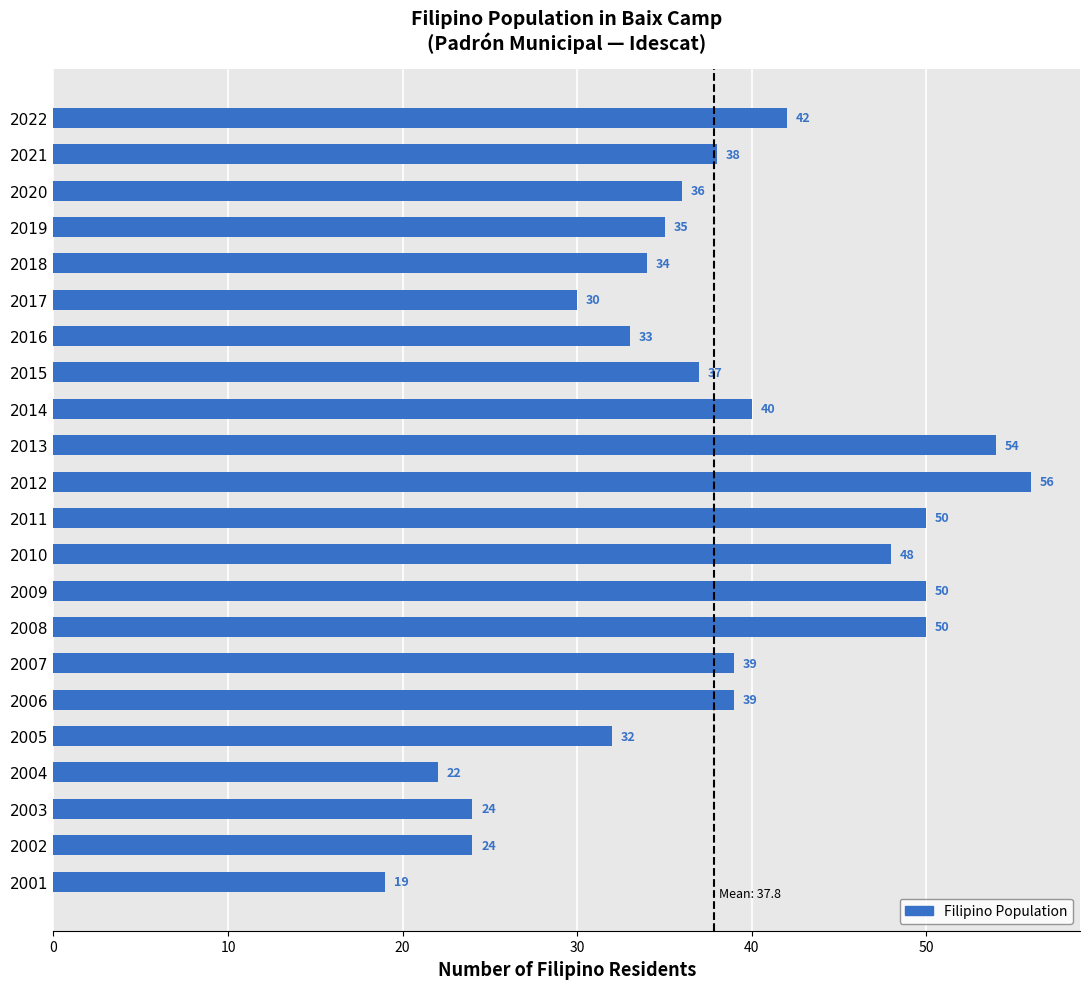

What is the average value?

38